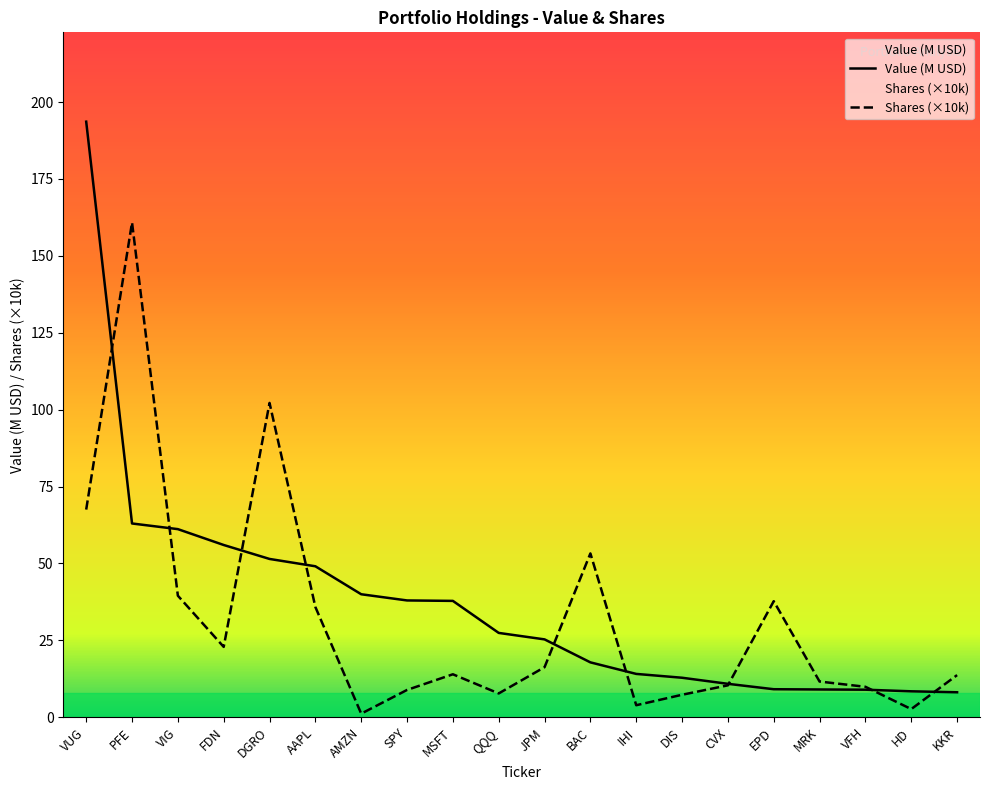

Reading left to right, extract all data points from this chart.

Value: 193.6	63.0	61.1	56.0	51.5	49.1	40.0	38.0	37.8	27.4	25.3	17.8	14.1	12.8	10.9	9.1	9.0	8.9	8.4	8.1
Shares or principal amount: 67.5	160.8	39.5	22.9	102.2	35.8	1.2	8.9	14.0	7.7	16.3	53.3	3.9	7.3	10.4	37.7	11.6	9.9	2.6	13.7